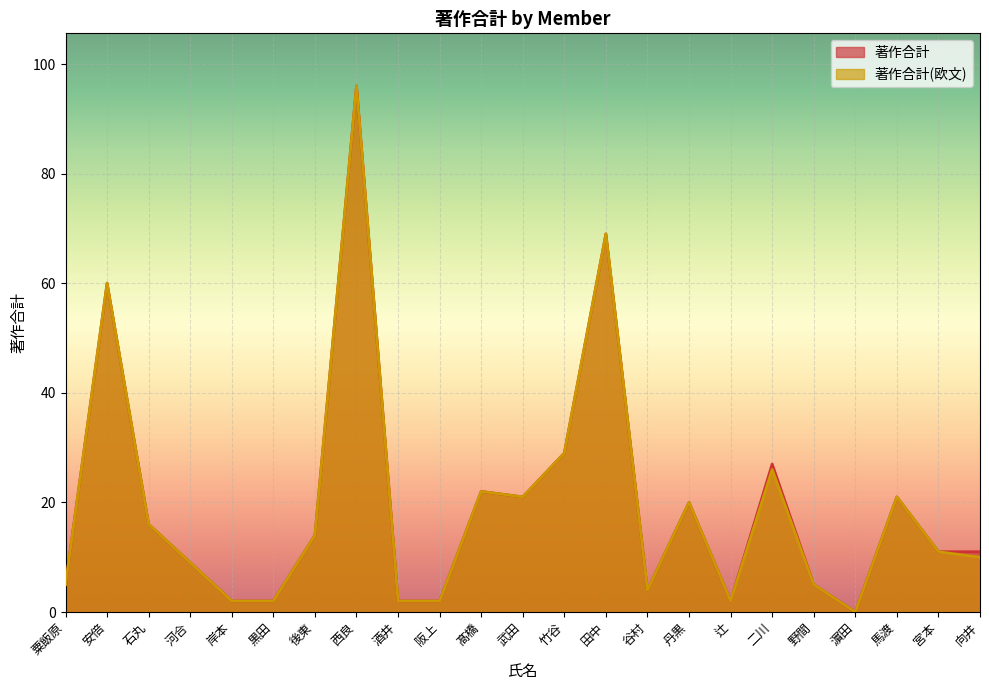

Reading right to left, transcribe all the data shown in this chart.

著作合計: 11	11	21	0	5	27	2	20	4	69	29	21	22	2	2	96	14	2	2	9	16	60	5
著作合計(欧文): 10	11	21	0	5	26	2	20	4	69	29	21	22	2	2	96	14	2	2	9	16	60	5